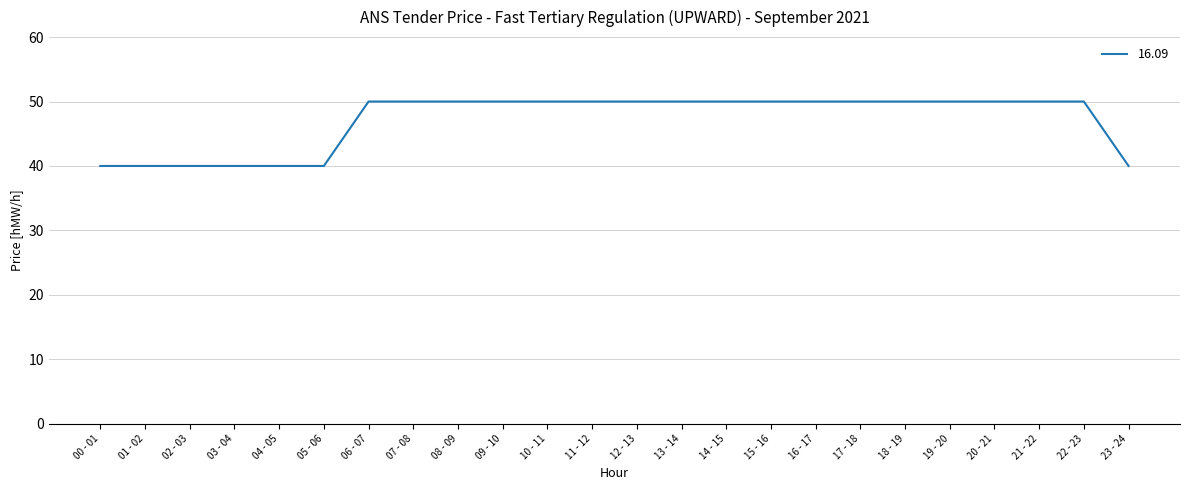

What is the maximum value shown in the chart?

50